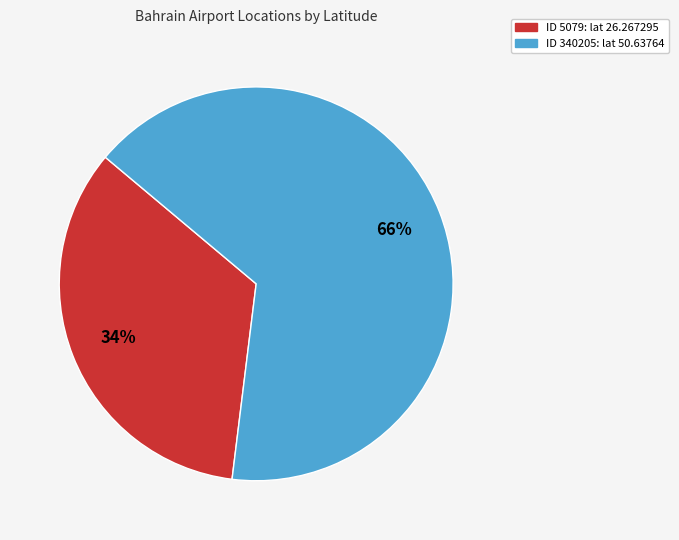

Does any single category account for the majority?

Yes